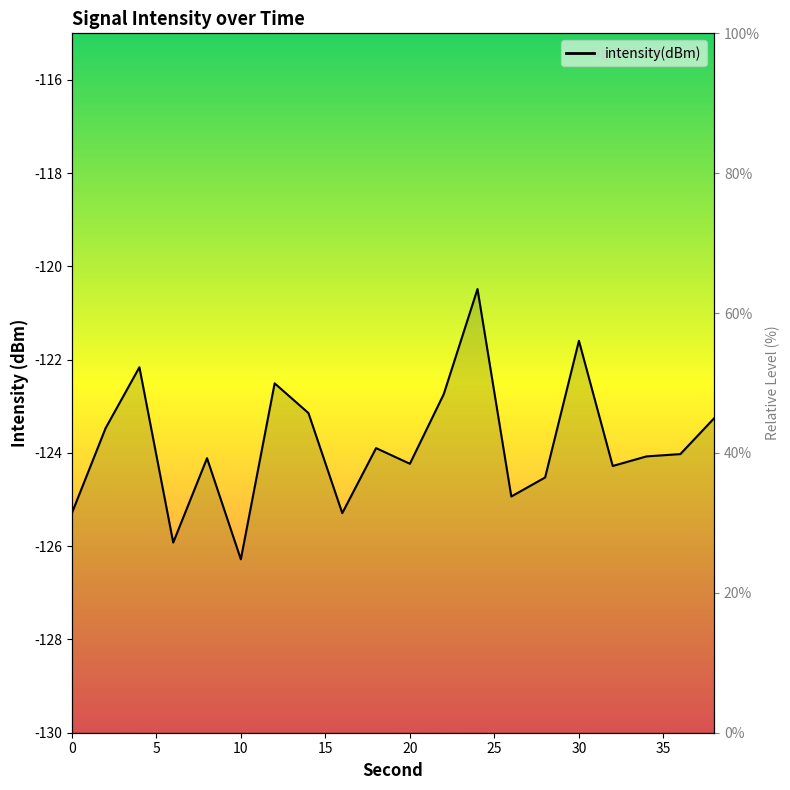

What is the value of the 2nd point from the left?

-123.5